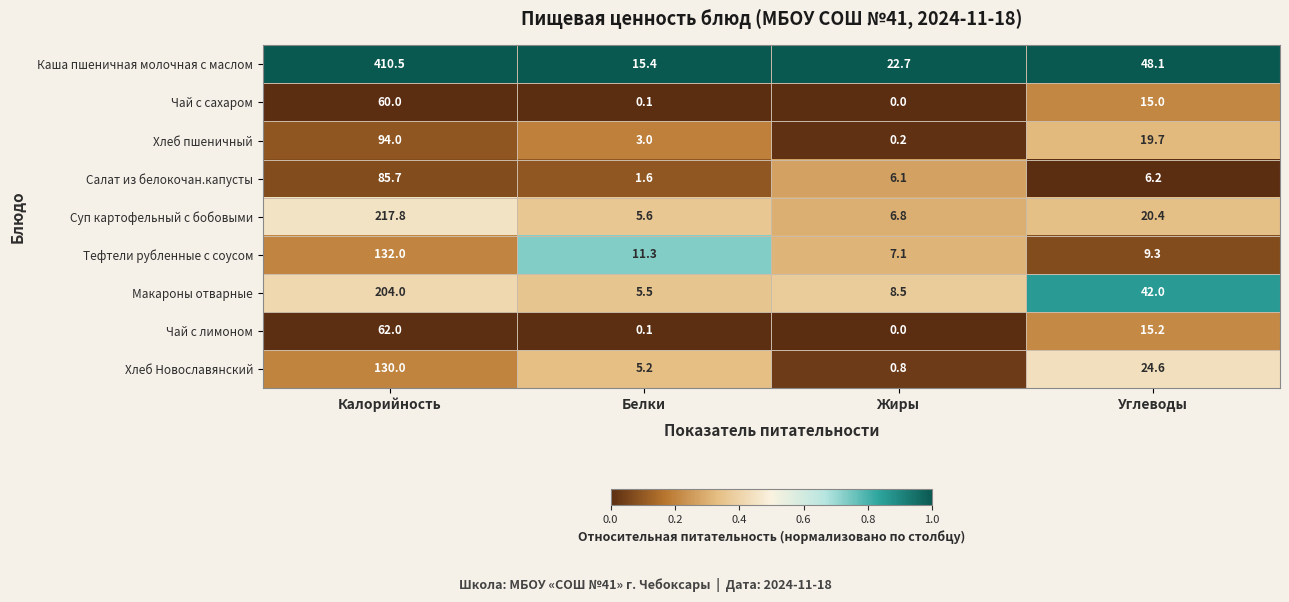

What is the difference between the highest and lowest values at Жиры?

22.7